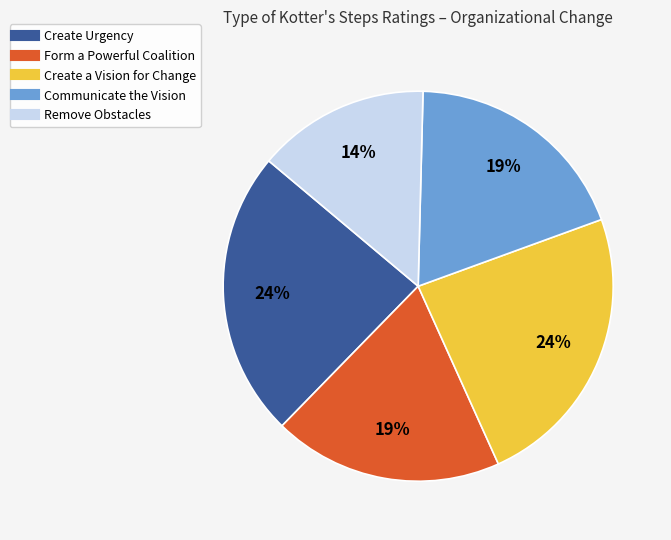

To the nearest percent, what is the difference between the largest and smallest slice percentages?

10%